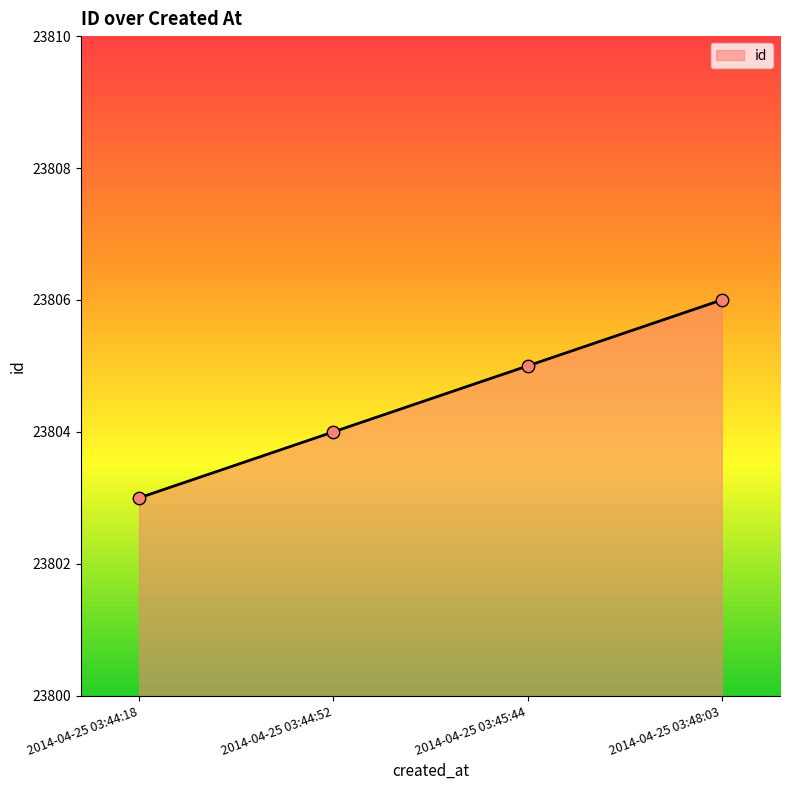

What is the ratio of the value at 2014-04-25 03:48:03 to the value at 2014-04-25 03:44:18?

1.0